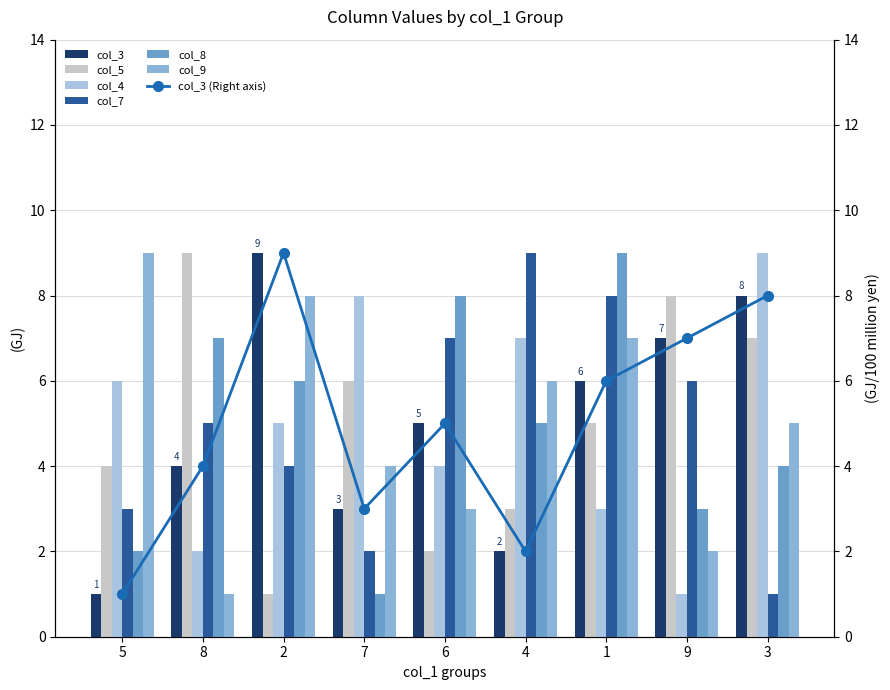

At which category is the sum across all series the highest?

1